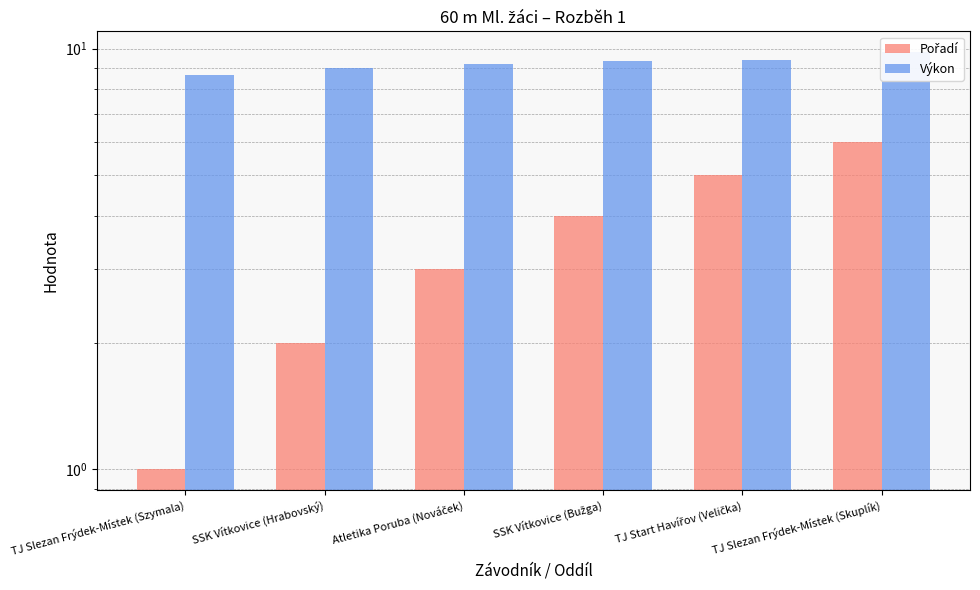

At which category does the chart reach its minimum across all series?

TJ Slezan Frýdek-Místek (Szymala)